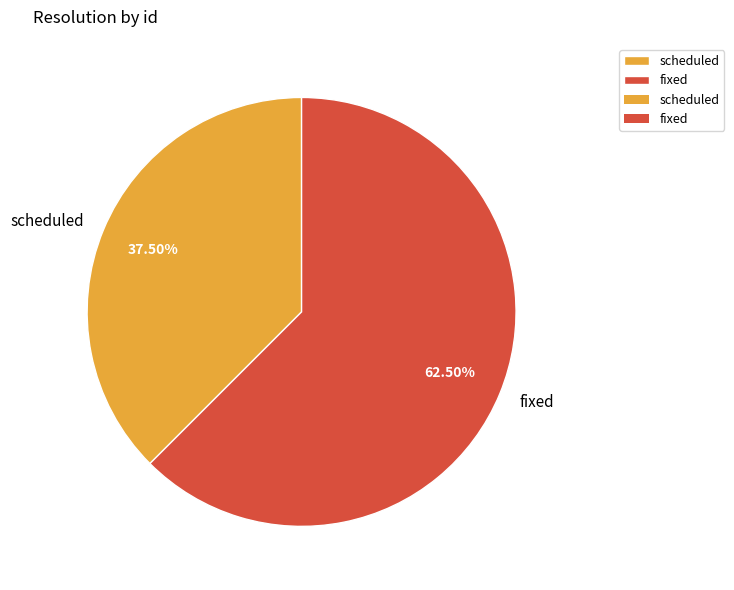

Which slice is the smallest?

scheduled